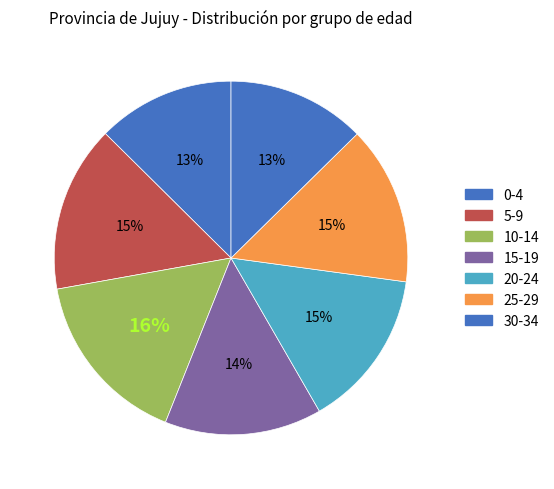

How much of the chart is everything except 25-29?

85.5%